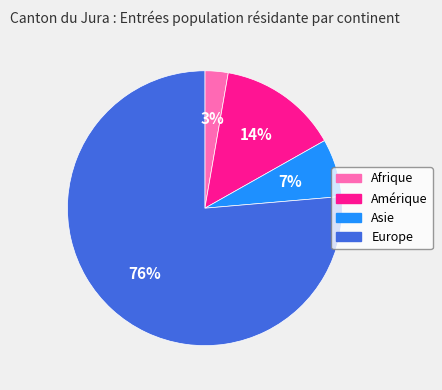

Count the number of slices in the pie.

4